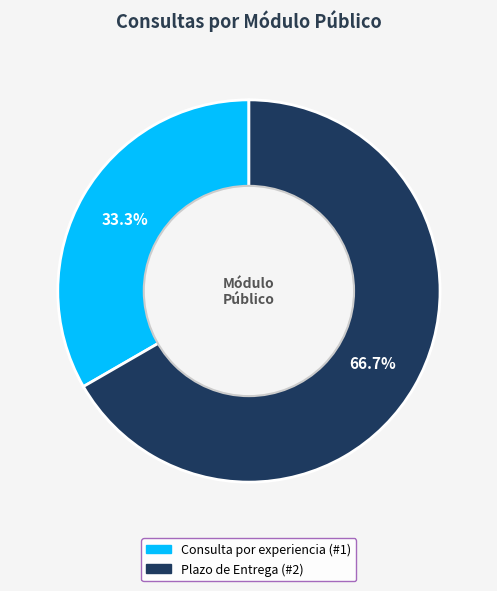

Does Consulta por experiencia represent more than half of the total?

No